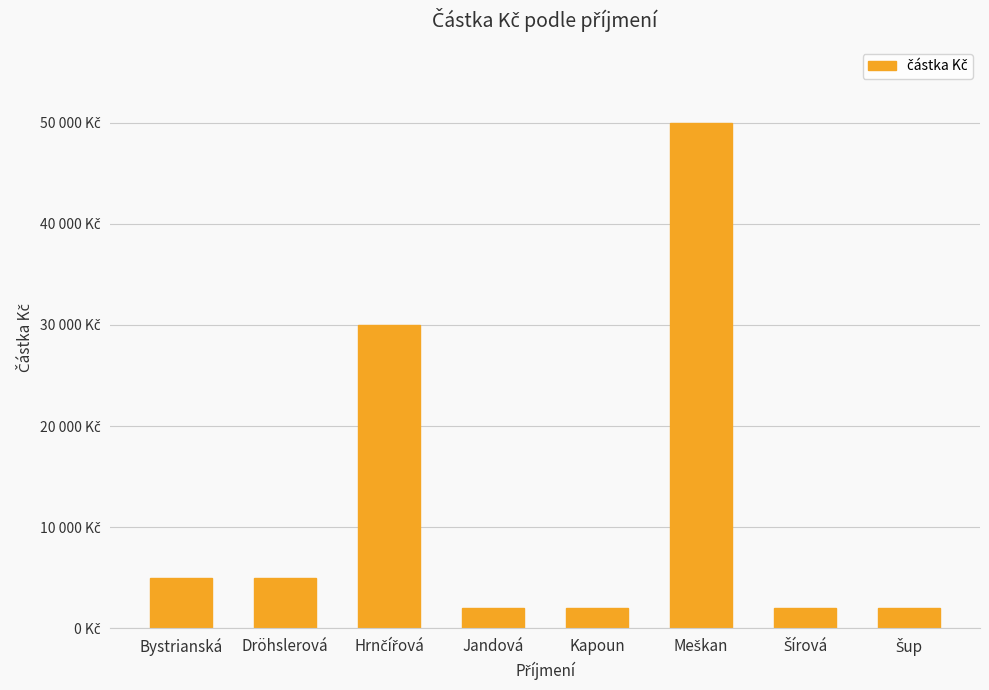

Read the value at Meškan, to the nearest 100.

50000